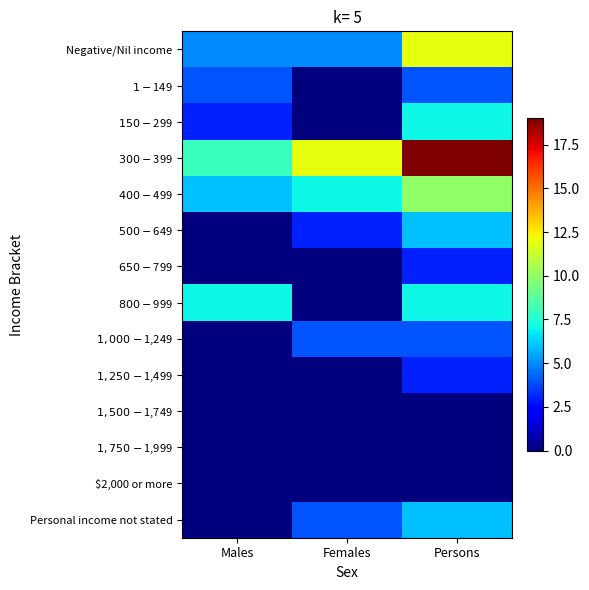

Which series has the largest range (max minus min)?

$300-$399